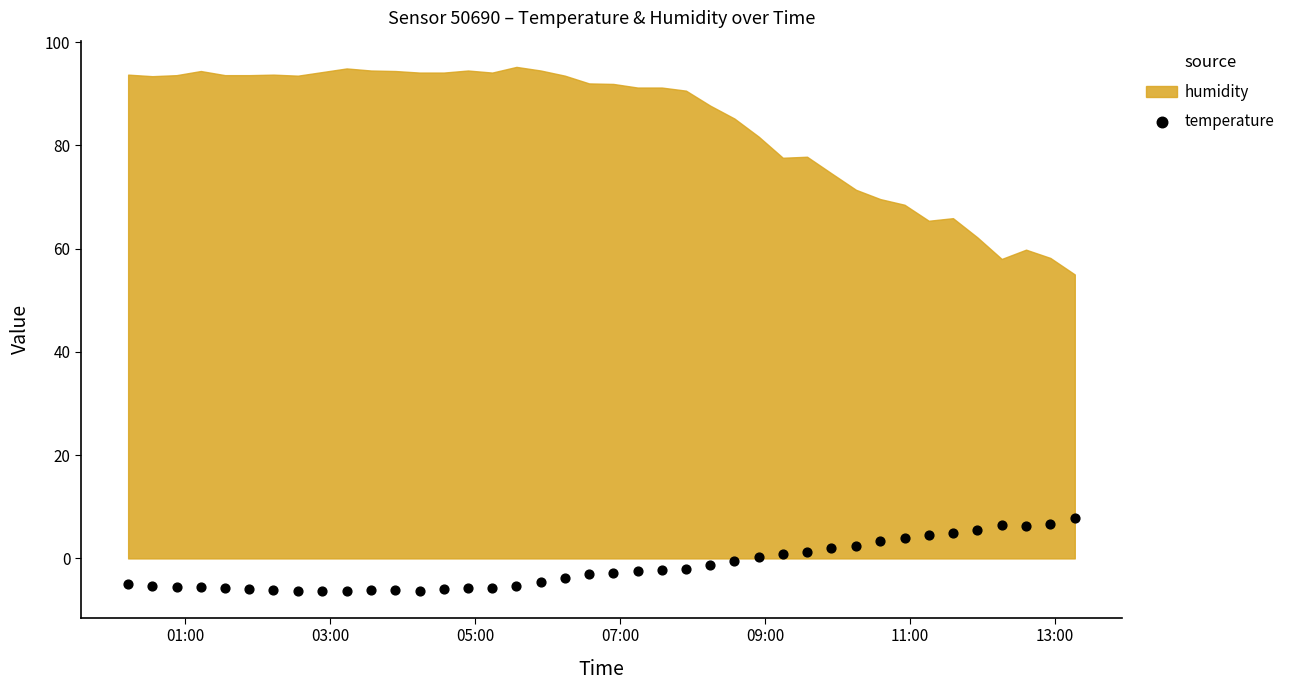

What is the range of X values (max minus min)?

0.5